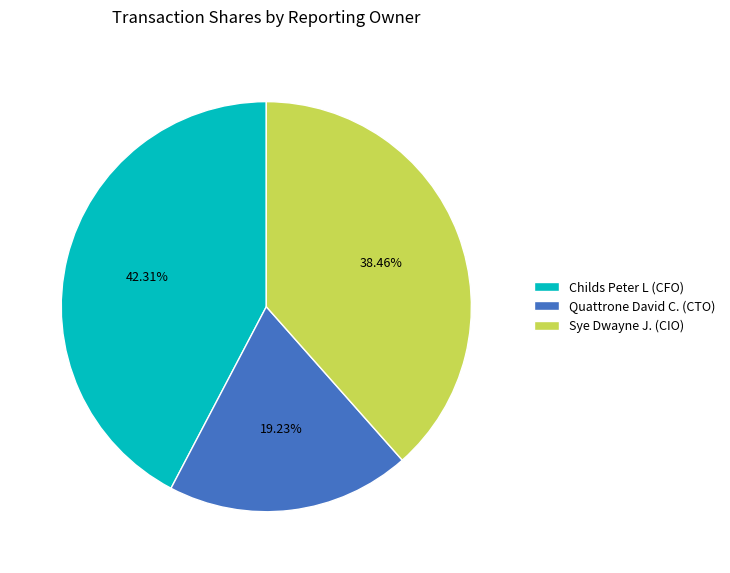

Rank the categories by value from lowest to highest.

Quattrone David C. (CTO), Sye Dwayne J. (CIO), Childs Peter L (CFO)